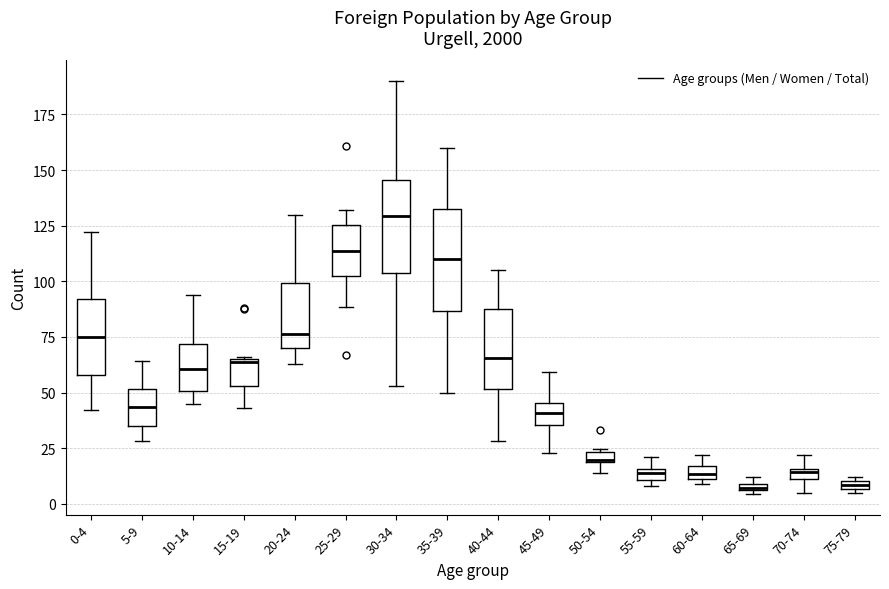

Where does the lower whisker of the box for 35-39 end on the y-axis? The values are not printed on the chart, so give them approximately, as read against the axis.

50